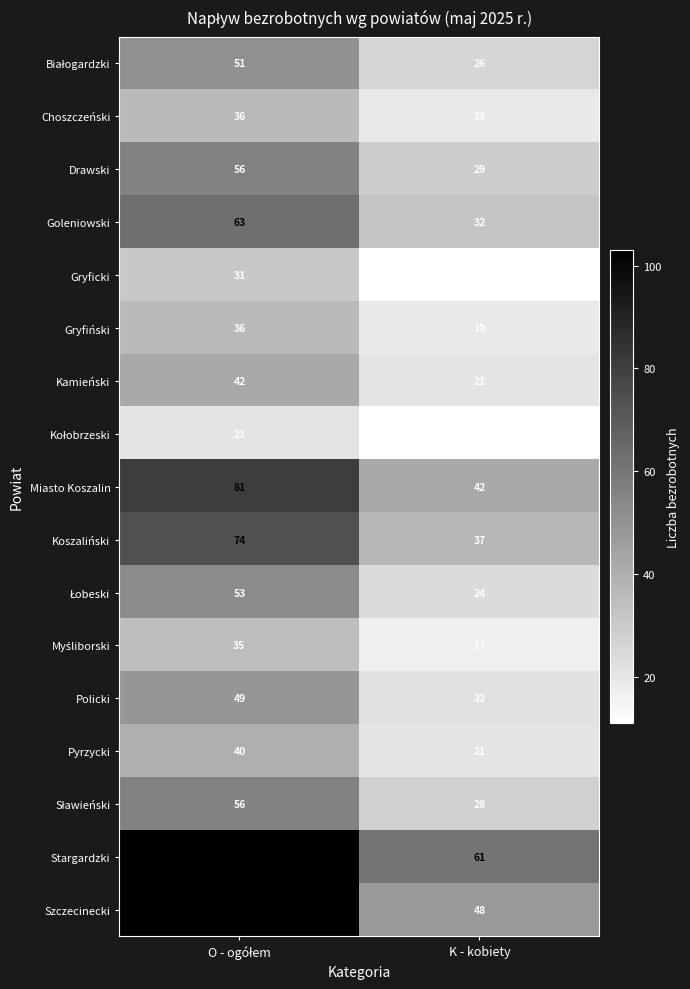

Which series has the widest spread of values?

Szczecinecki